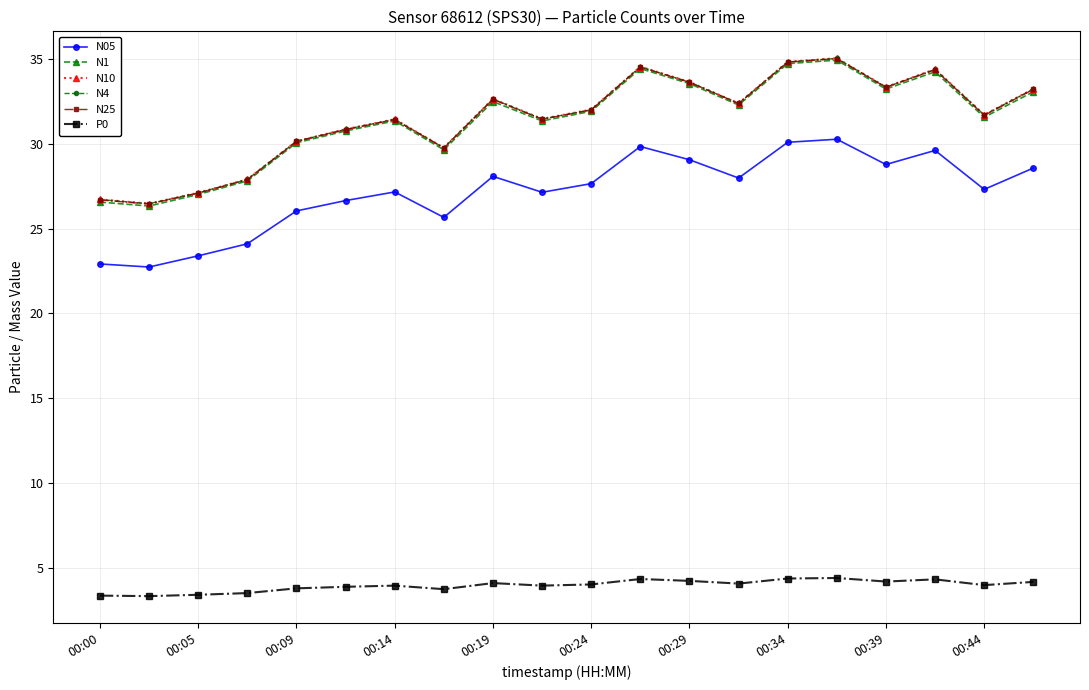

At how many categories does at least one series exceed 15?

20